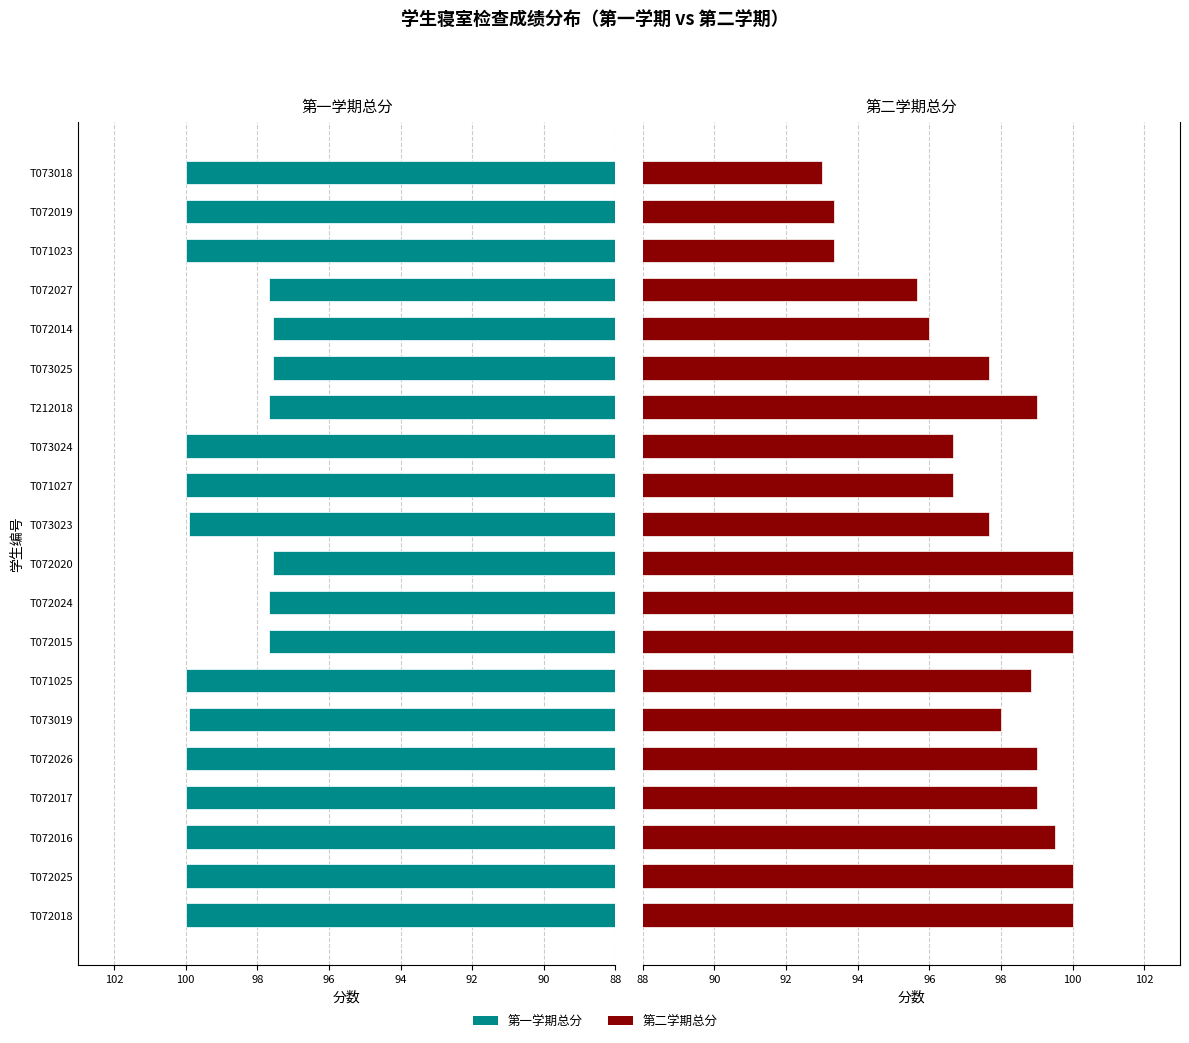

What is the minimum value shown in the chart?

93.0